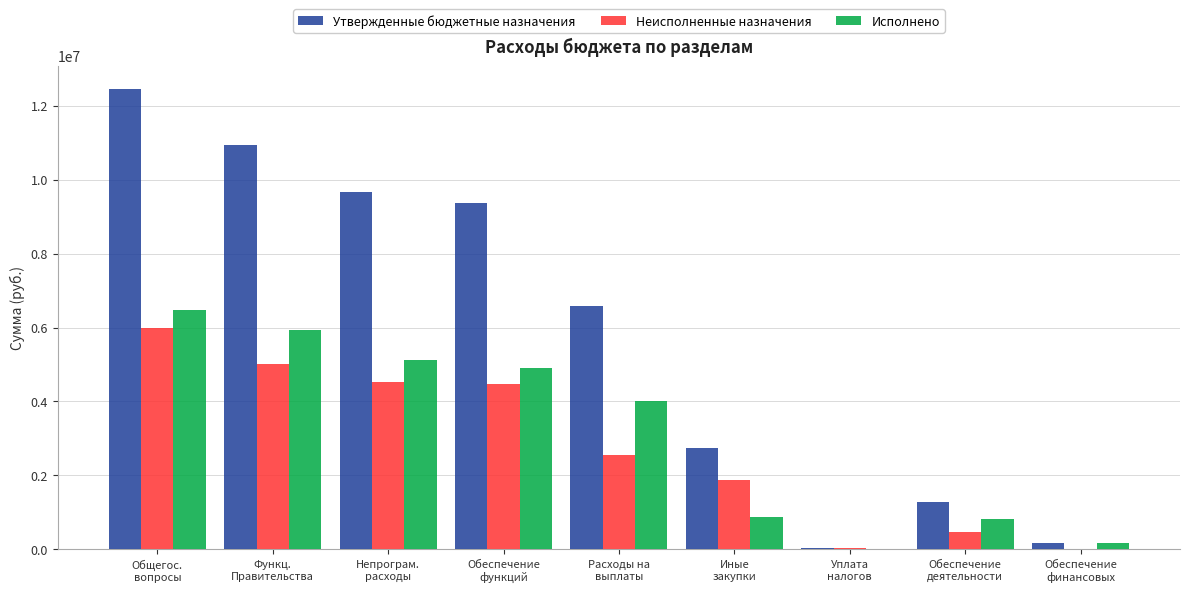

What is the average value of the Неисполненные назначения series?

2768063.1